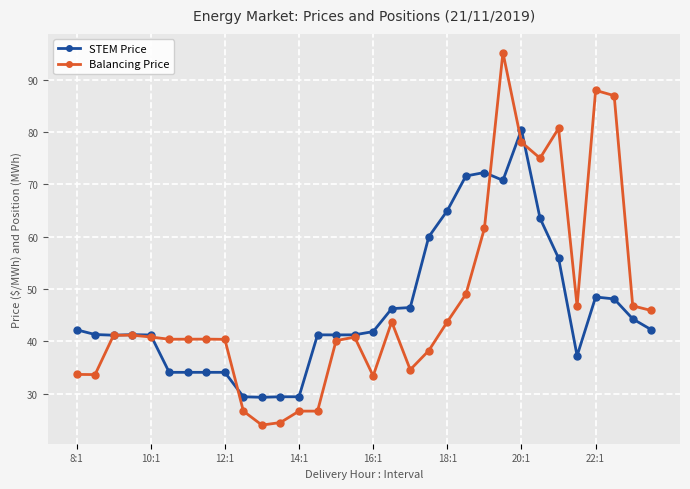

At how many categories does at least one series exceed 74?

6